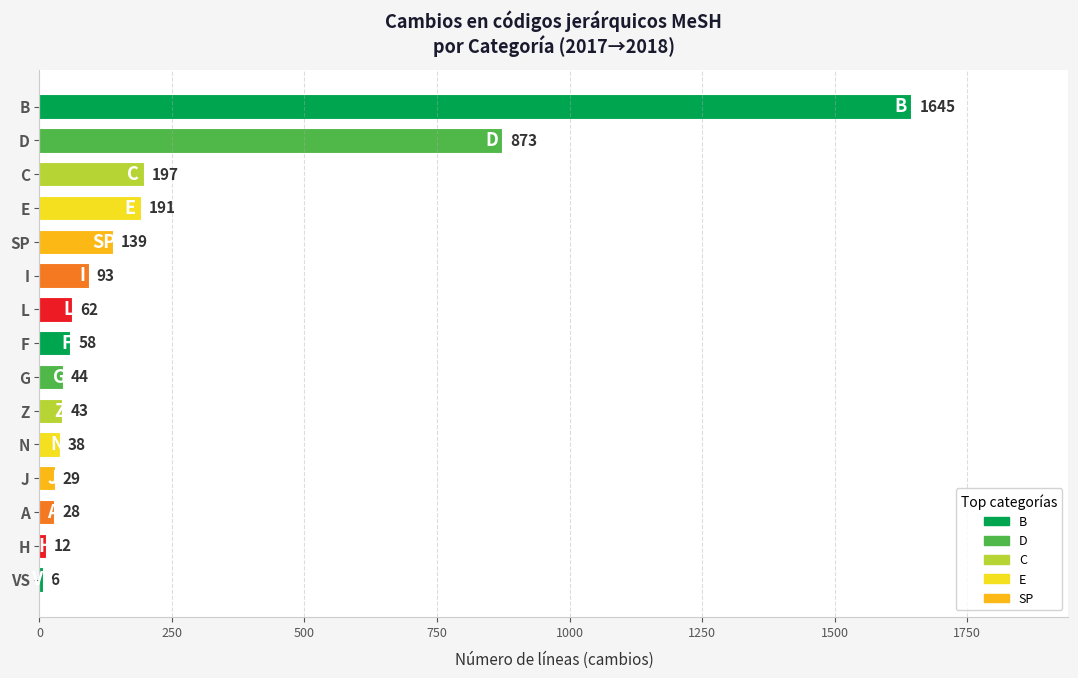

How many bars are there in total?

15